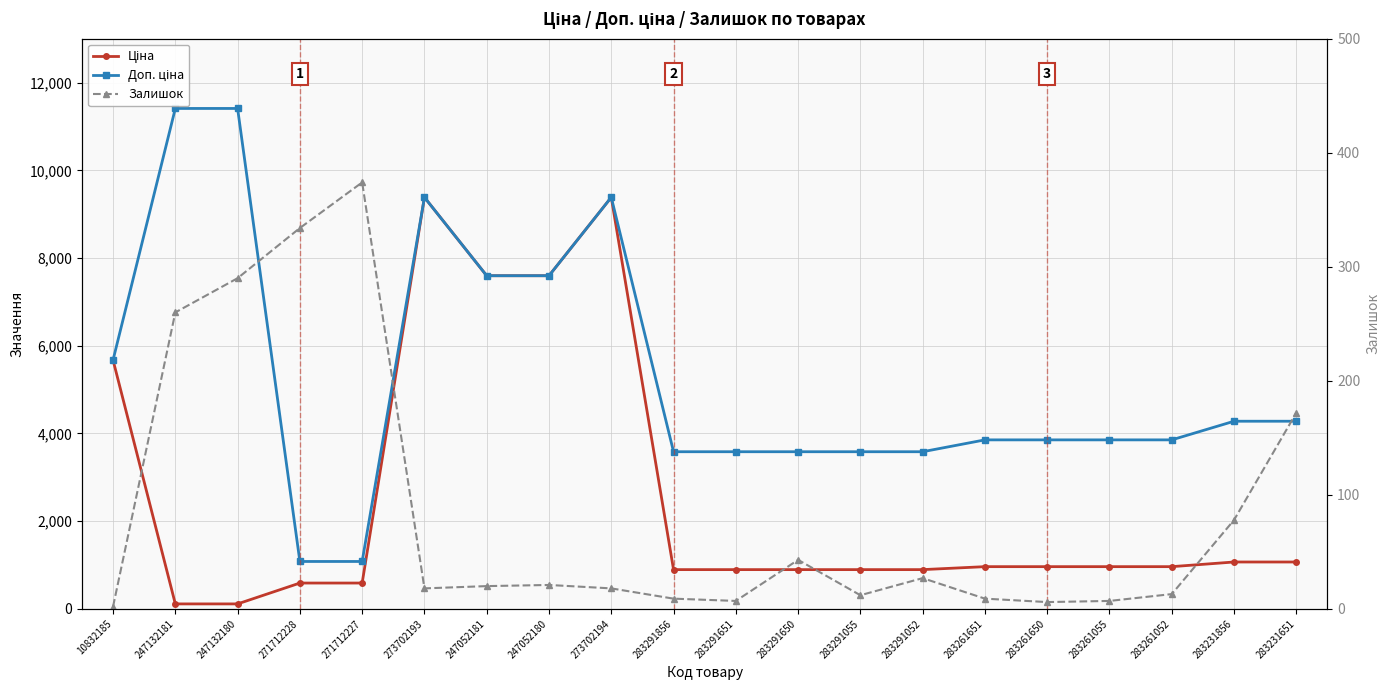

What is the label of the 15th point from the left?

283261651